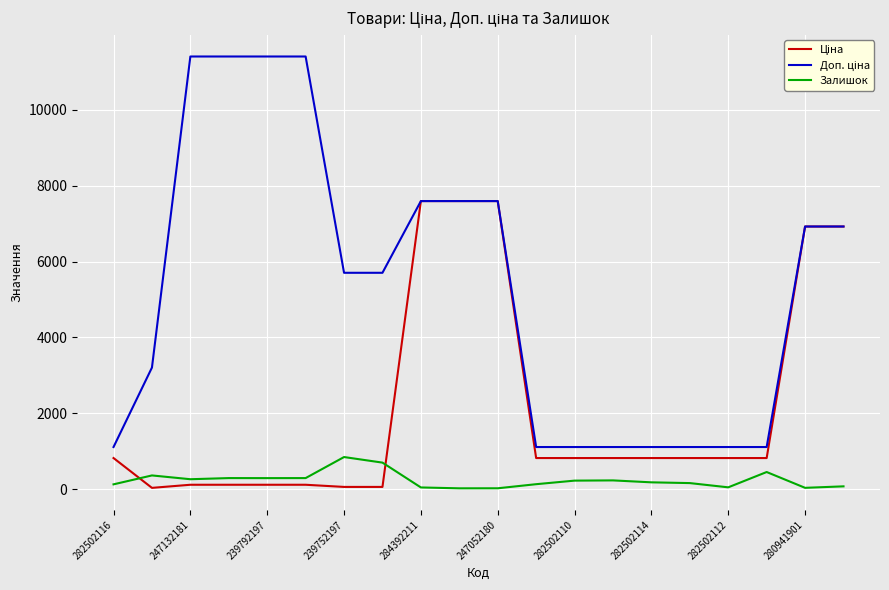

What is the greatest value displayed?

11410.0